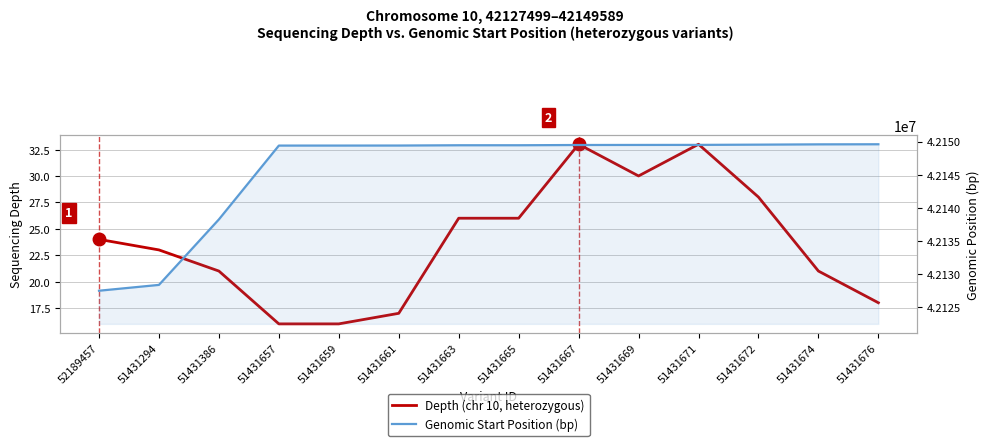

What is the difference between the second highest and minimum values in the Genomic Start Position (bp) series?

22075